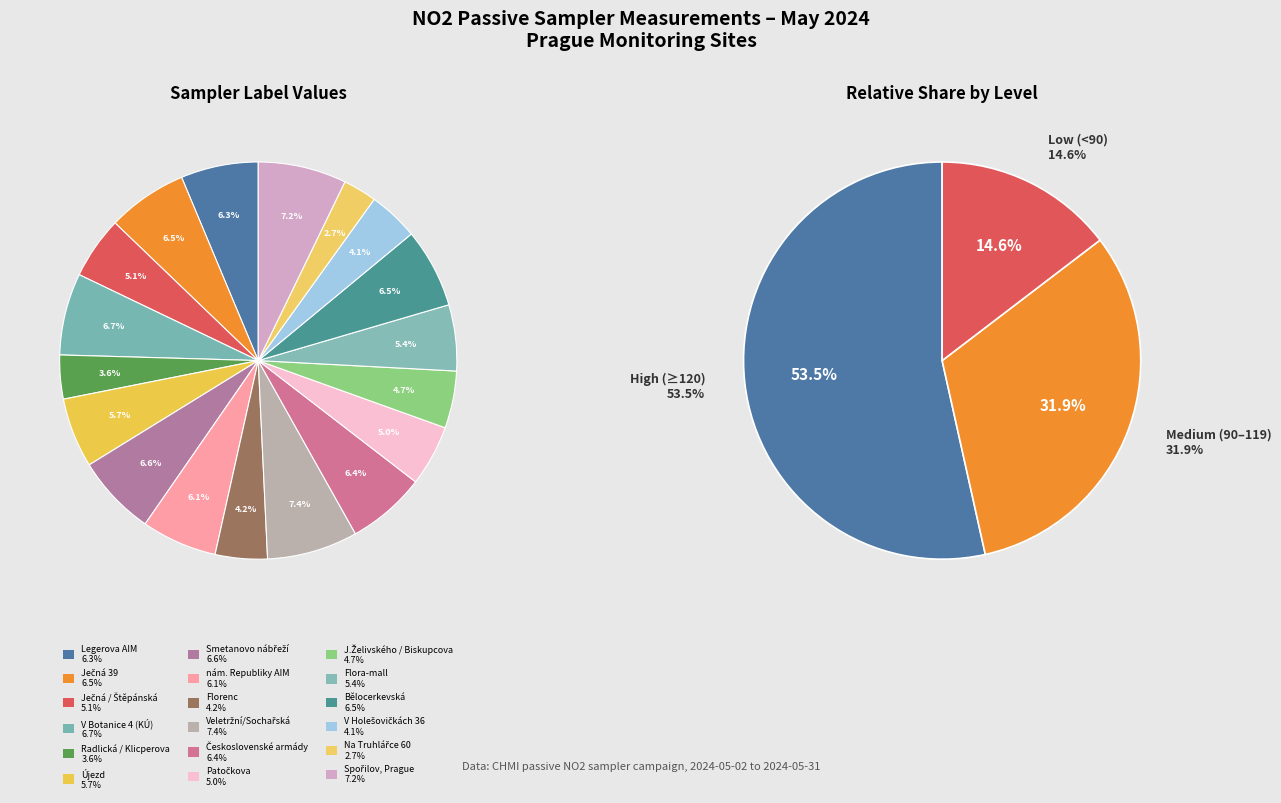

What is the smallest slice in the pie chart?

Na Truhlářce 60